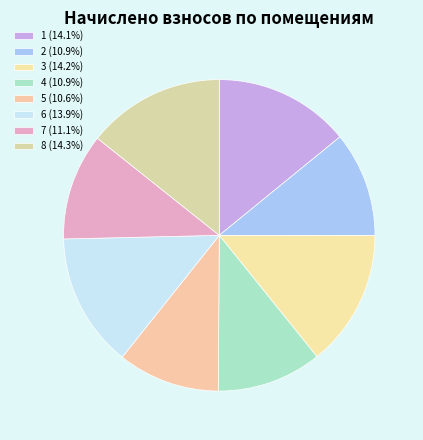

True or false: 2 accounts for 4% of the total.

False